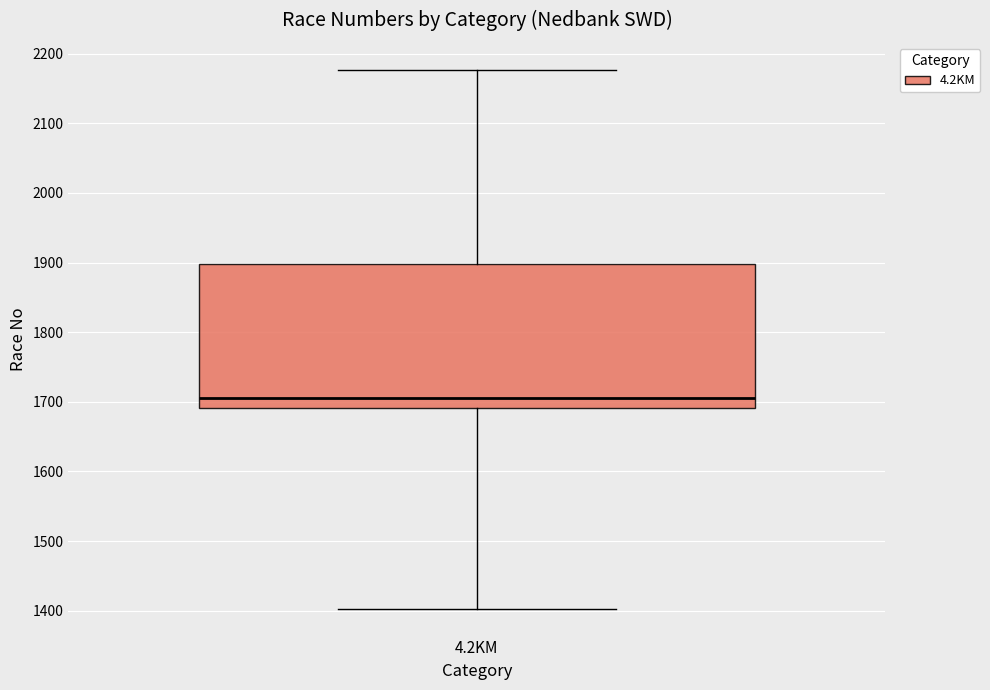

Read this box plot against the y-axis: the position of the median line, the range covered by the box, and the ends of both whiskers. The values are not printed on the chart, so give them approximately, as read against the axis.

median 1710, box 1690 to 1900, whiskers 1400 to 2180